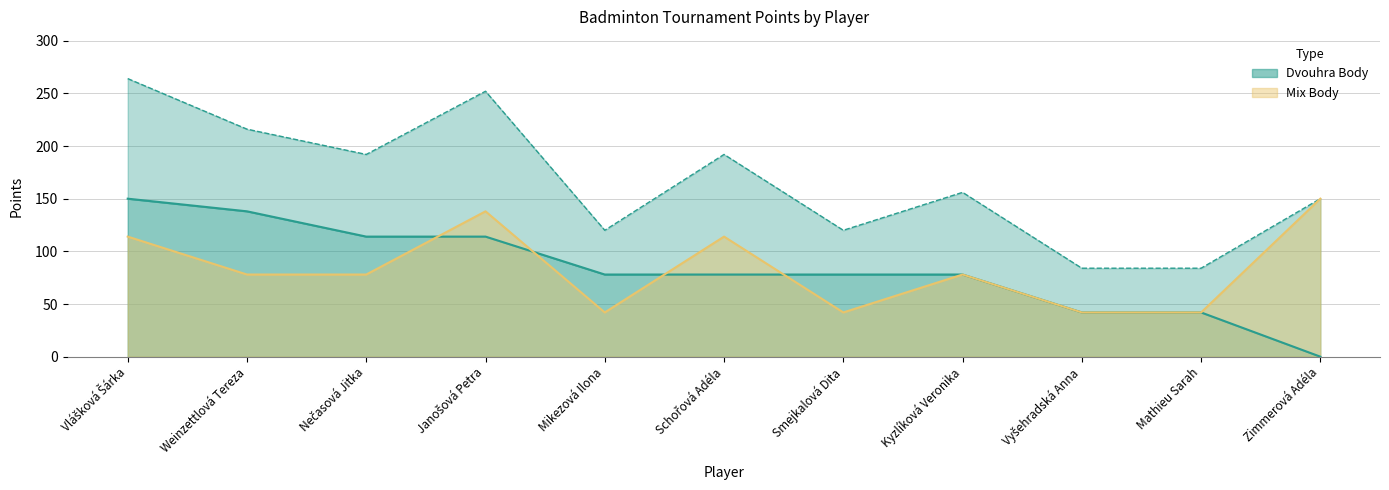

True or false: Dvouhra Body has more than 0 interior local peaks.

False